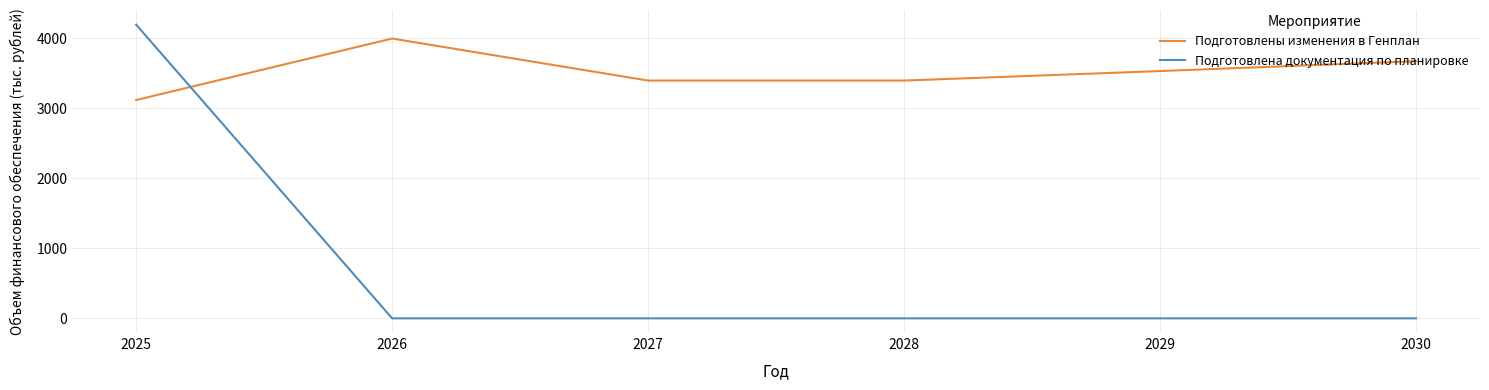

At which category is the sum across all series the highest?

2025